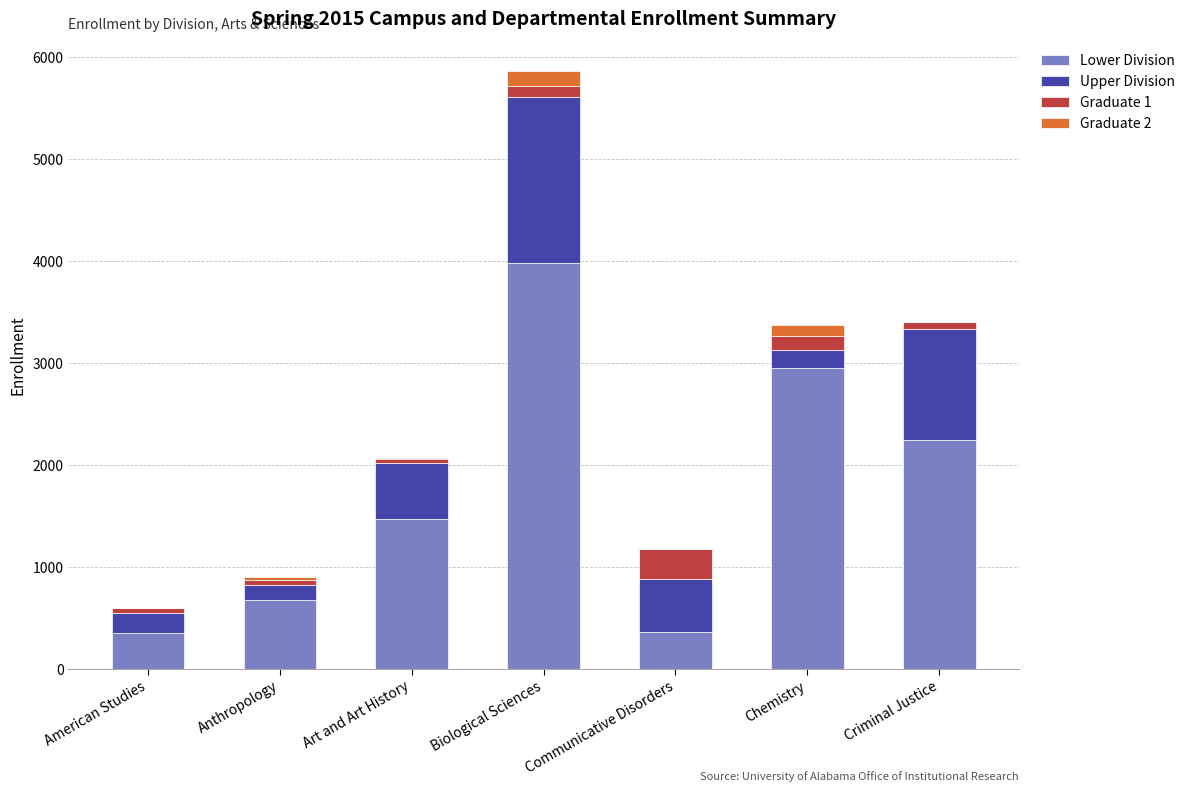

What is the highest value of the Lower Division series?

3980